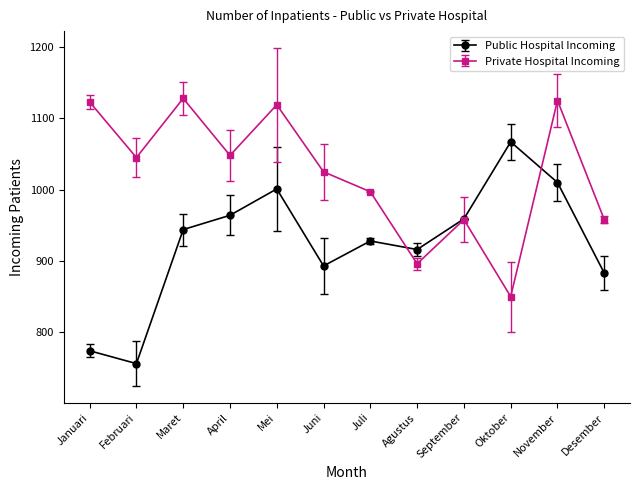

Between Mei and Juni, which series saw the biggest shift?

Public Hospital Incoming